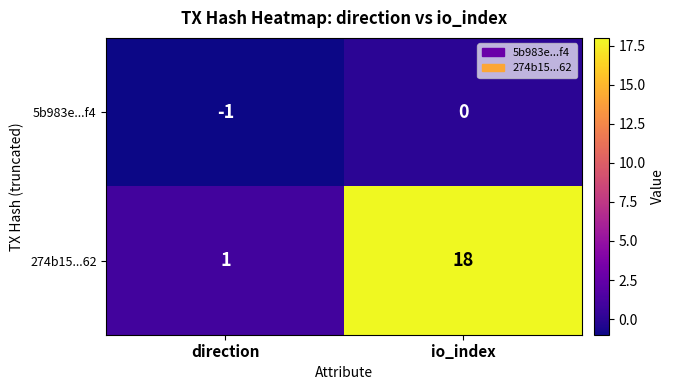

Rank the series by their maximum value, from lowest to highest.

5b983e...f4, 274b15...62